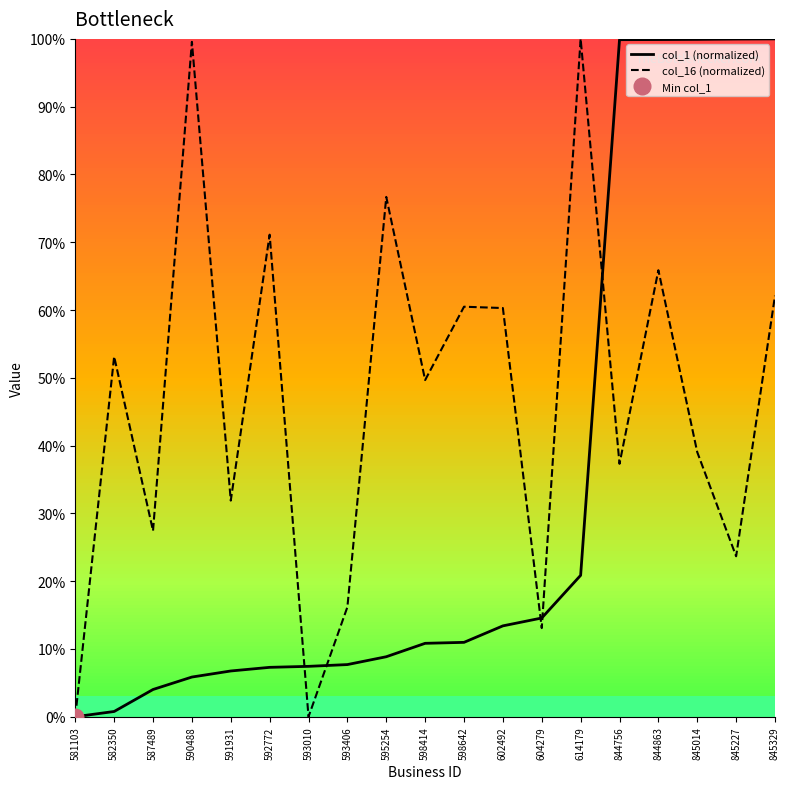

At which category is the sum across all series the highest?

844863